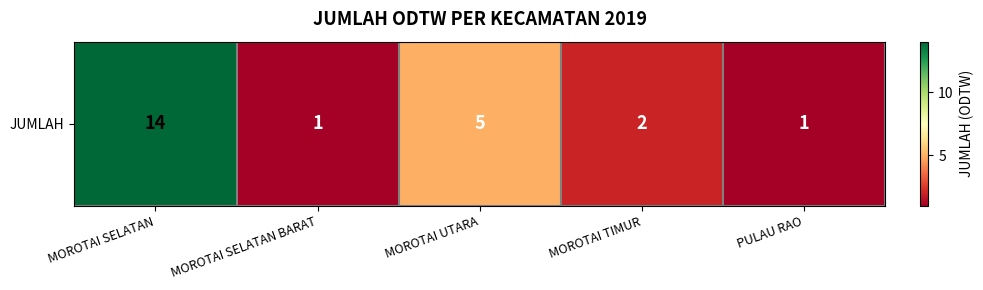

What is the difference between the second highest and second lowest values?

4